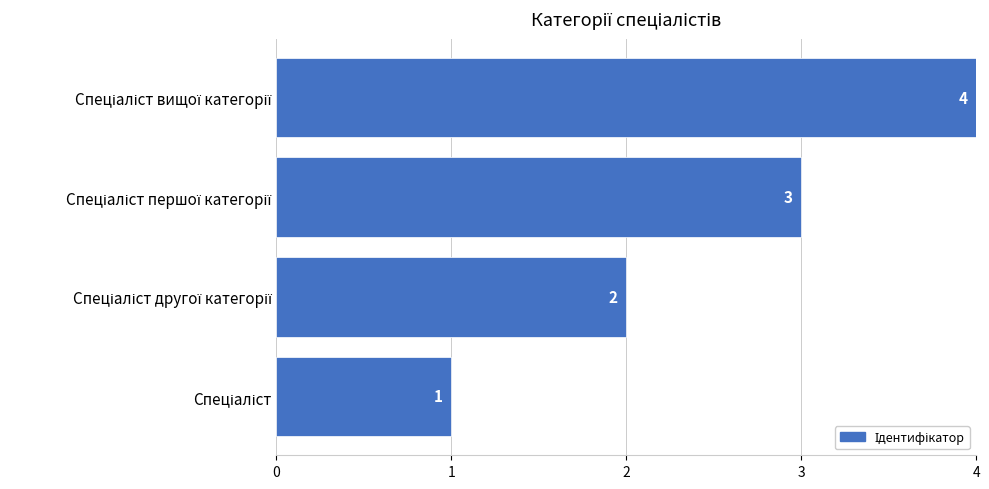

What is the difference between the maximum and minimum values?

3